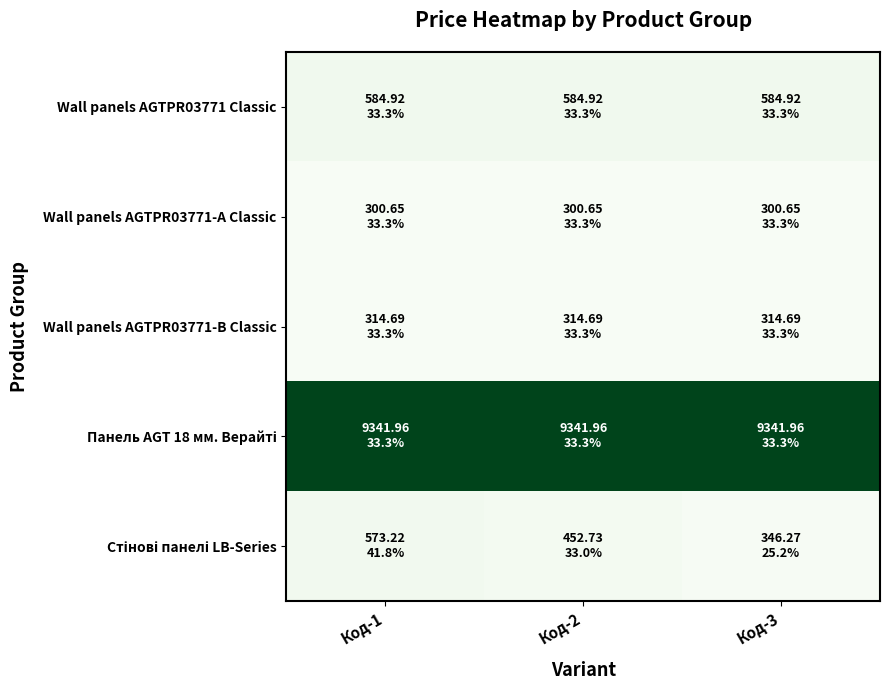

Which series changed the most between Код-1 and Код-2?

Стінові панелі LB-Series